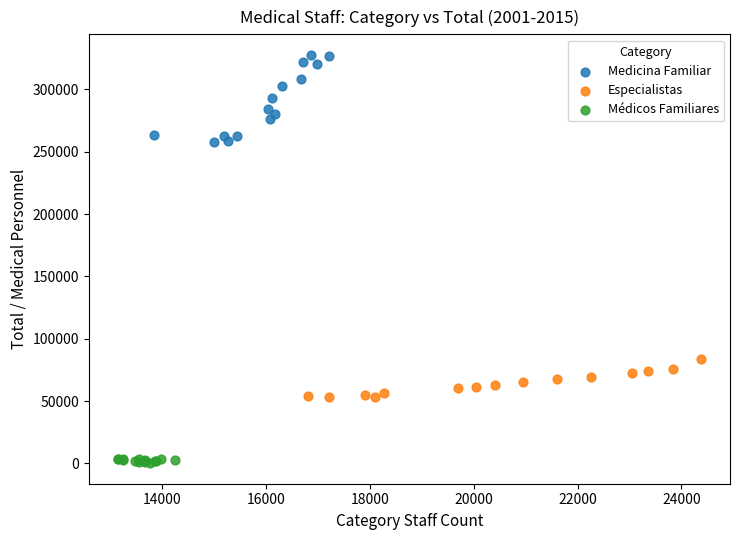

What are all the series names shown in the legend?

Medicina Familiar, Especialistas, Médicos Familiares